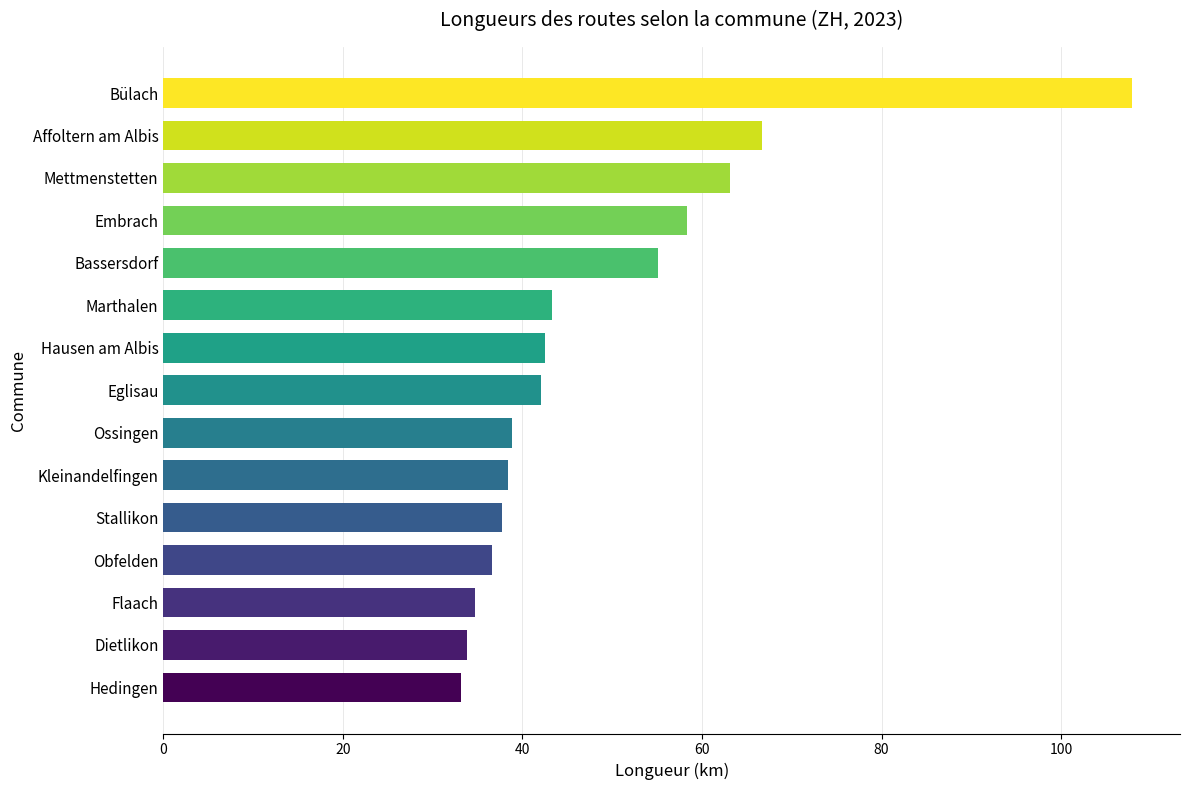

Count the number of data series in this chart.

1